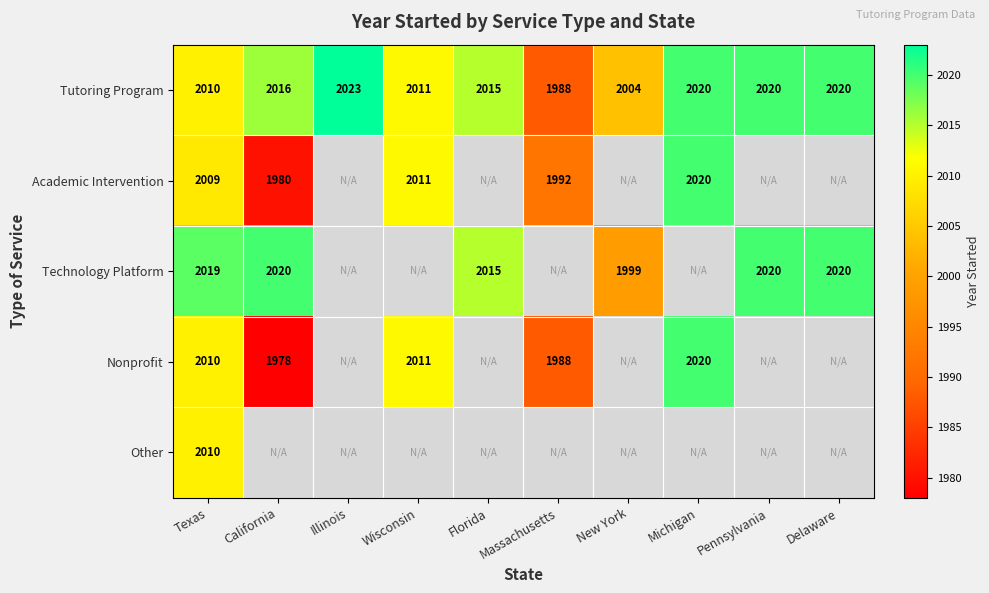

Count the number of categories in the chart.

10